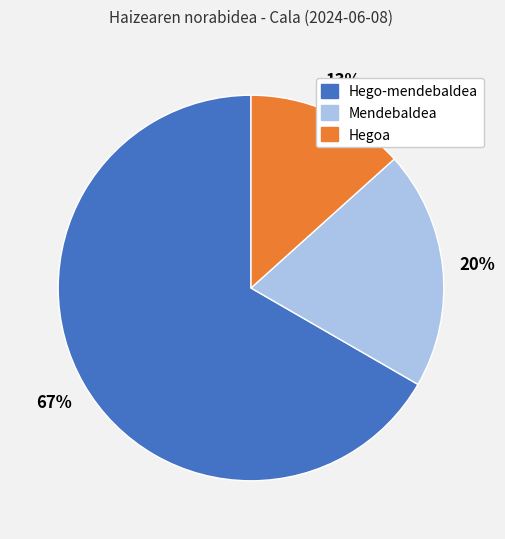

Is there any slice that represents more than half of the pie?

Yes